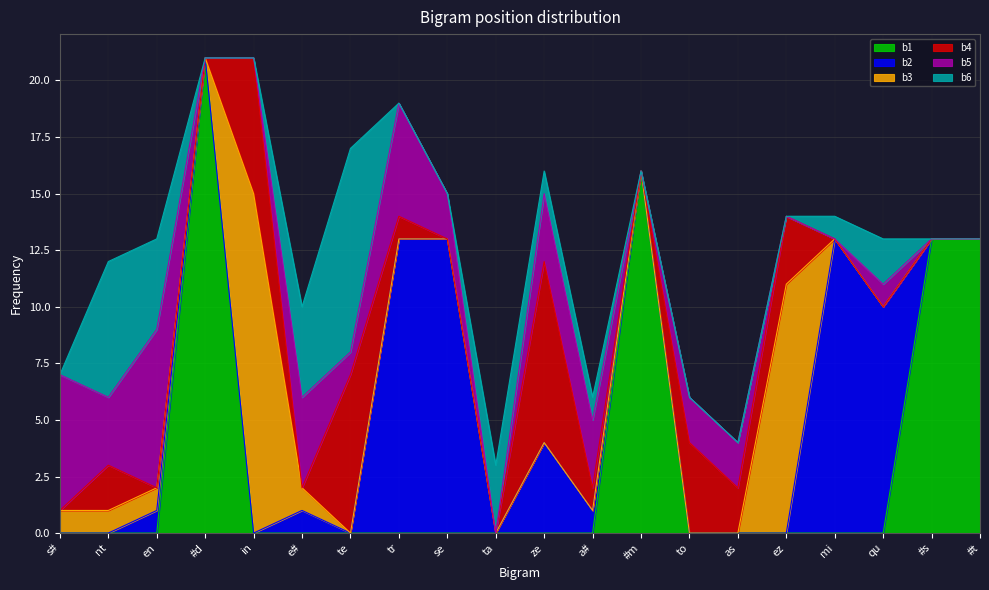

In b6, how many points are higher than both neighbors (excluding endpoints)?

4